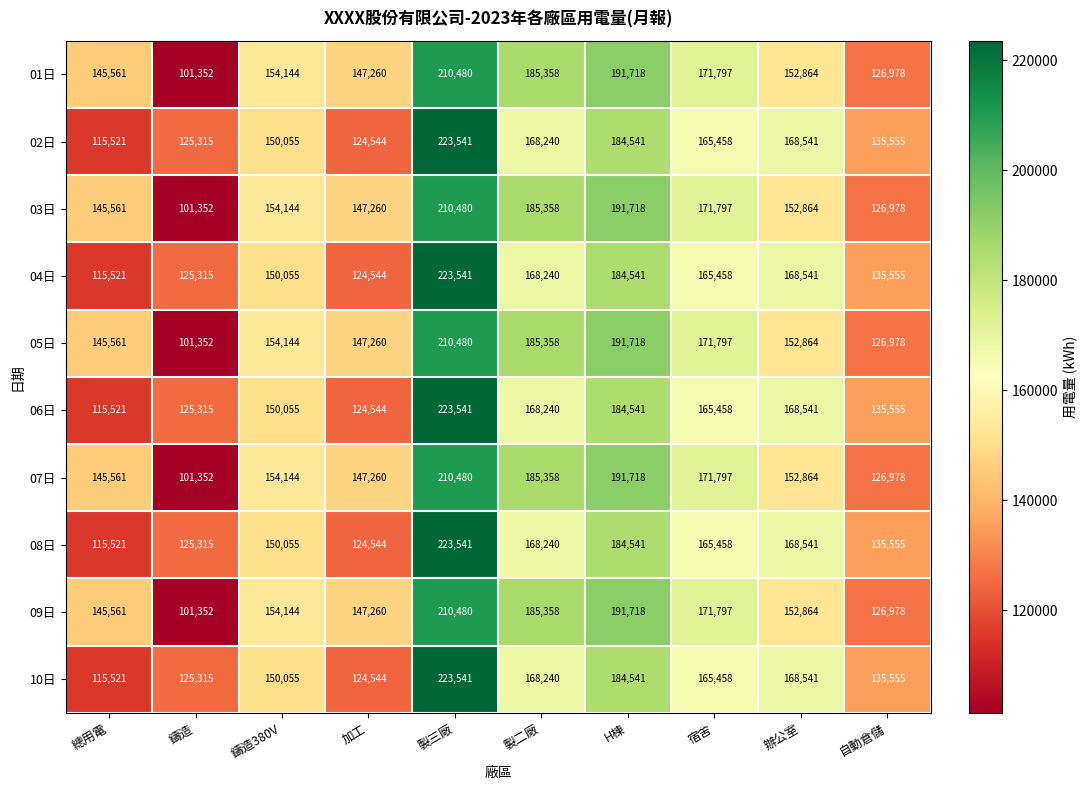

Read the 10日 value at 製三廠.

223541